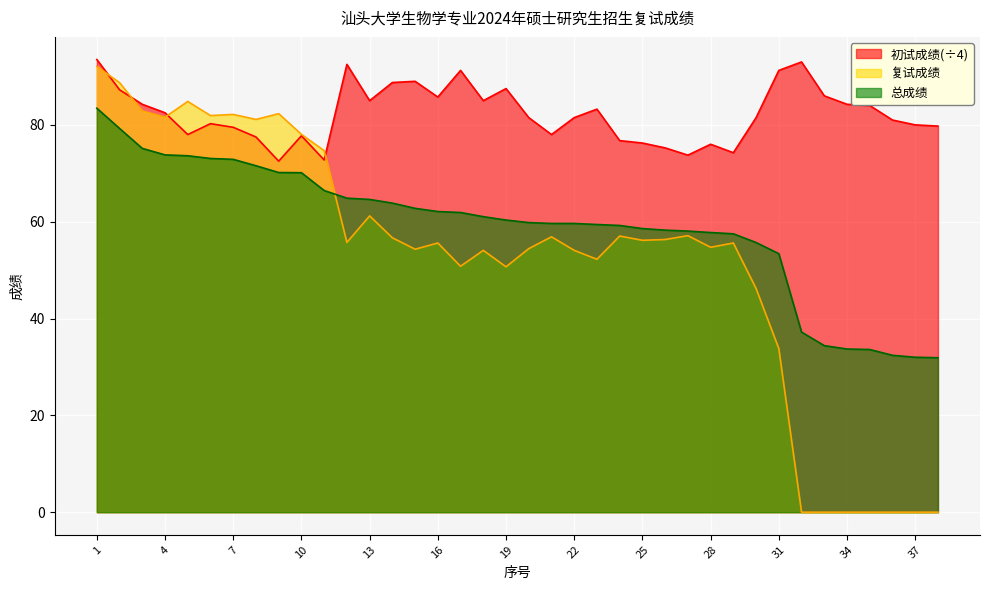

True or false: 复试成绩 has more than 0 interior local peaks.

True